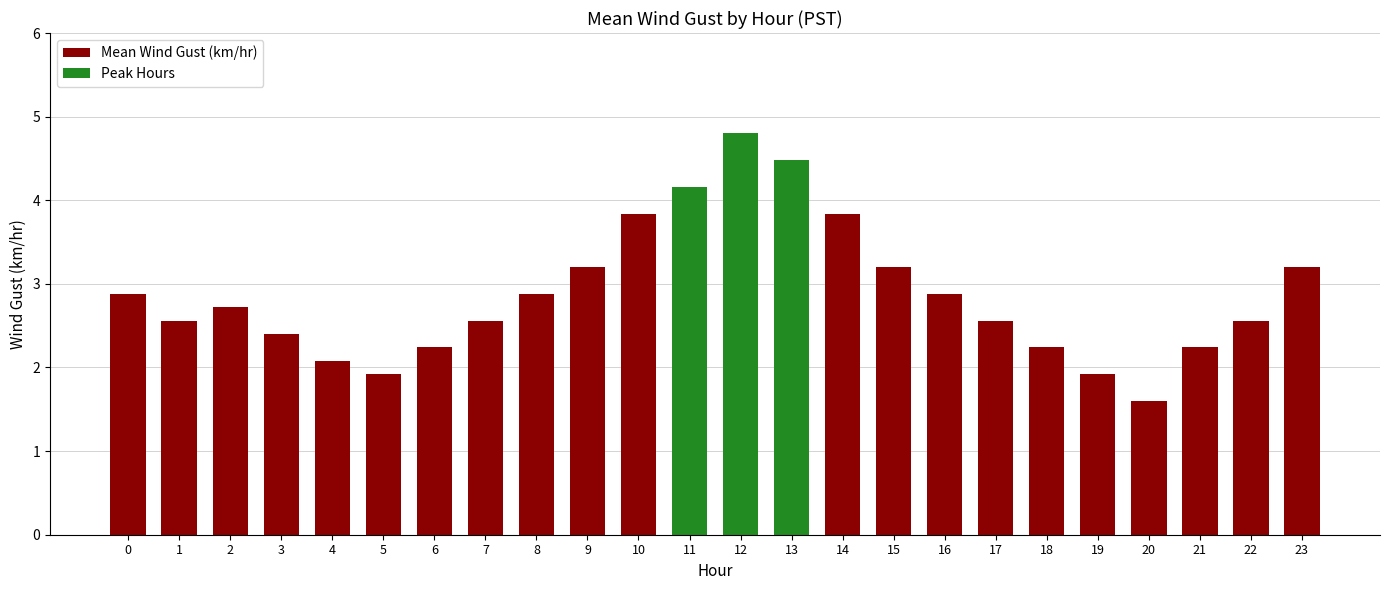

What is the value of the 20th bar from the left?

1.9